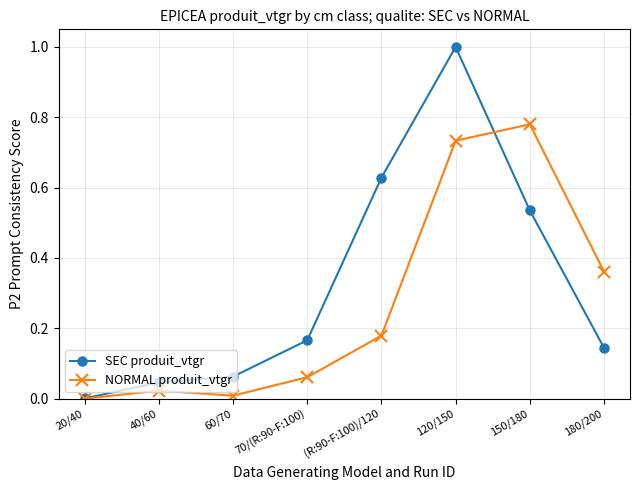

What is the maximum value for SEC produit_vtgr?

1.0